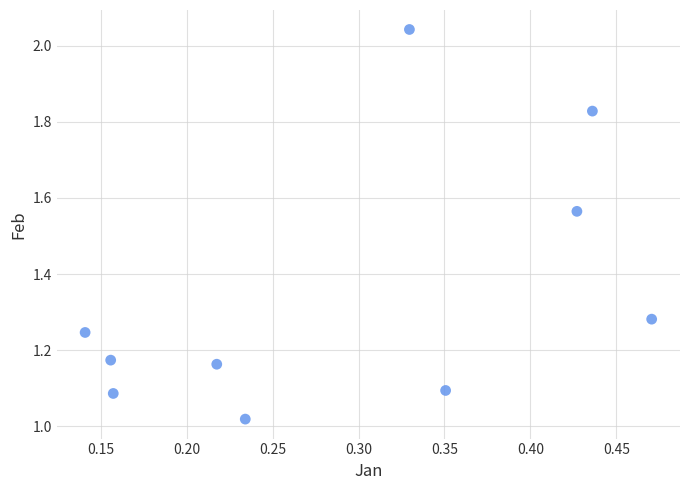

What is the range of X values (max minus min)?

0.3